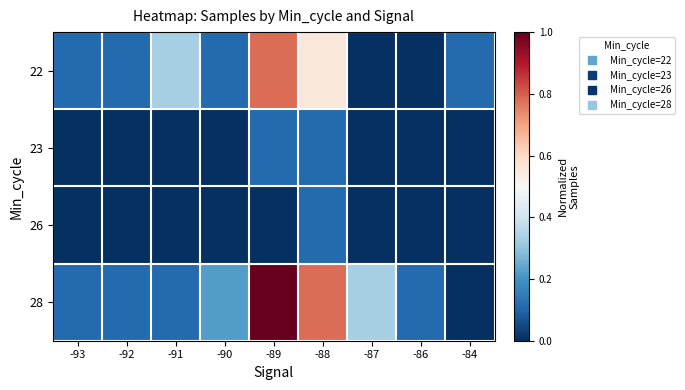

Count the number of data series in this chart.

4